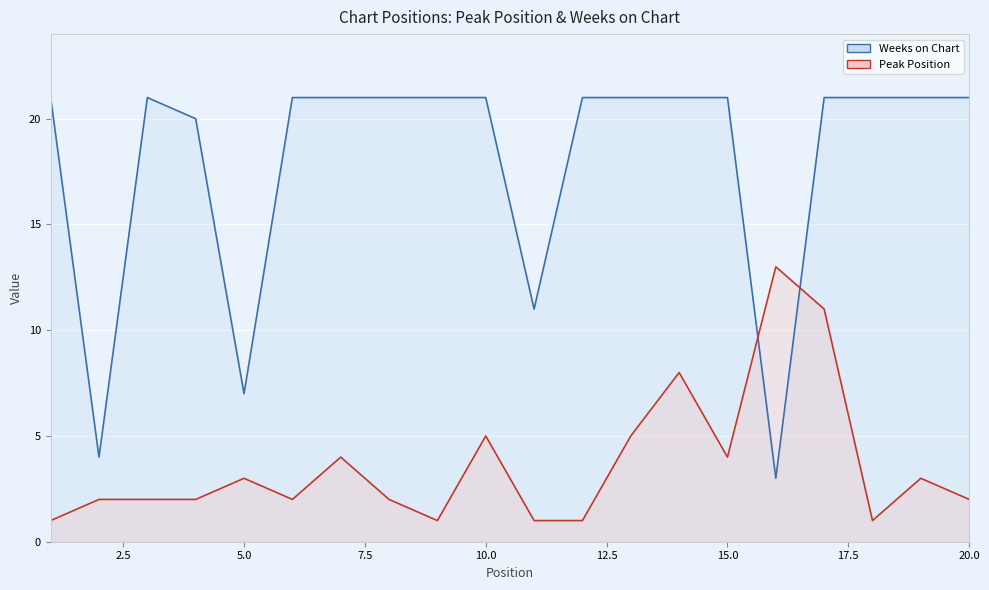

What are all the series names shown in the legend?

Weeks on Chart line, Peak Position line